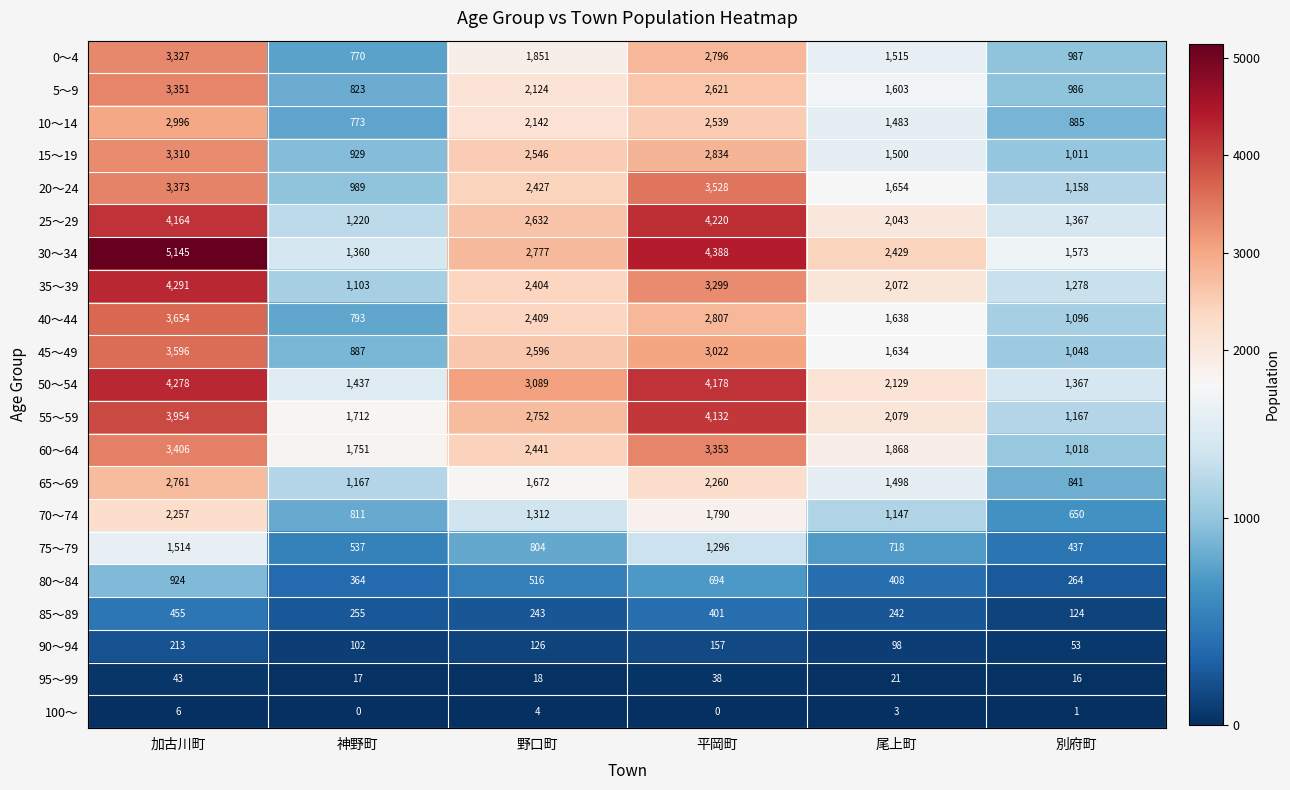

What is the sum of all 5～9 values?

11508